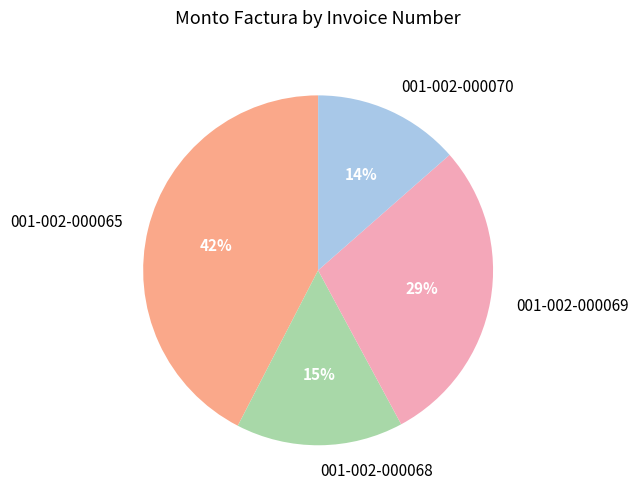

Which slice is the smallest?

001-002-000070